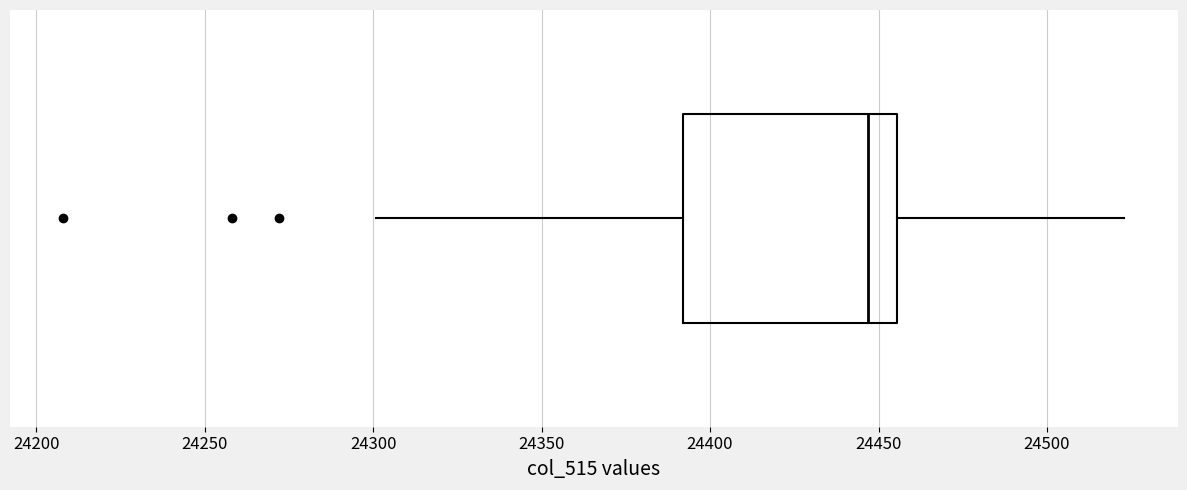

Transcribe this box plot: give where the median line is, the range the box spans, and where the two whiskers end, as read against the x-axis. The values are not printed on the chart, so give them approximately, as read against the axis.

median 24445, box 24390 to 24455, whiskers 24300 to 24525